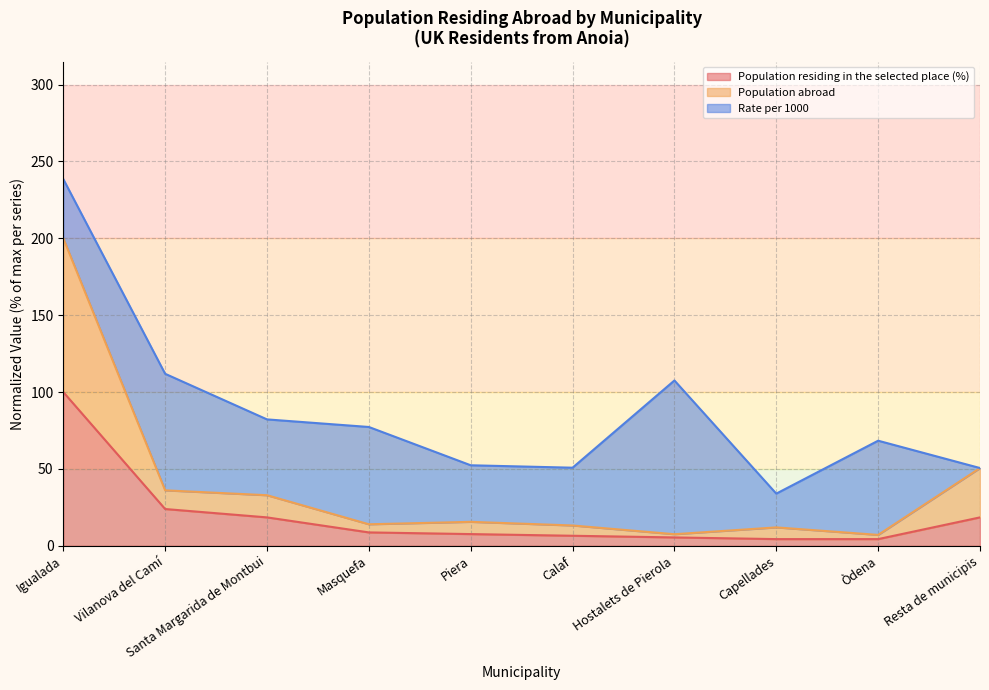

The value of Population residing in the selected place (%) at Igualada is 100.0. True or false?

True